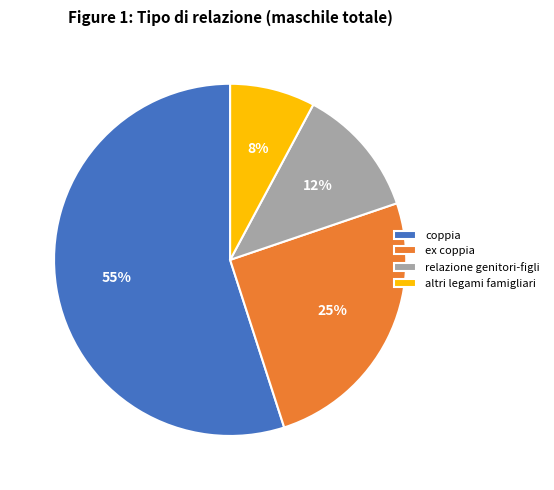

Count the number of slices in the pie.

4